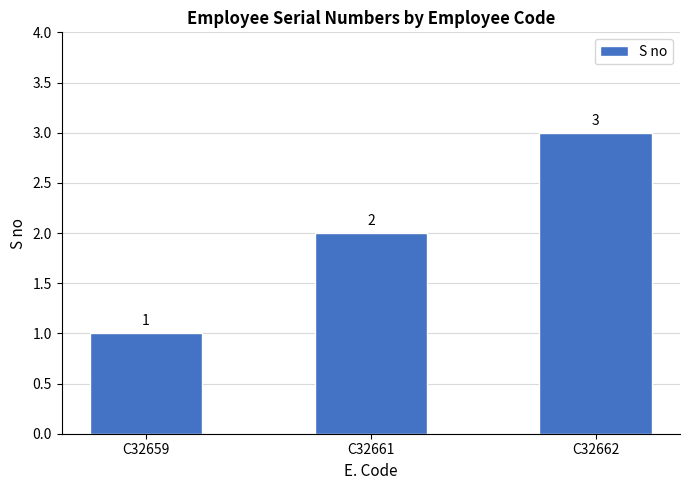

Rank the categories by value from lowest to highest.

C32659, C32661, C32662